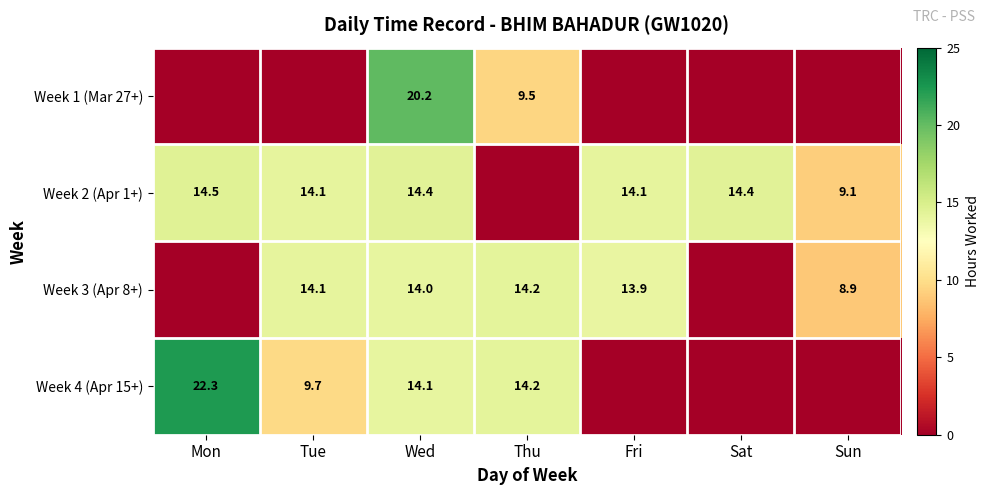

The value of Week 3 (Apr 8+) at Wed is 14.0. True or false?

True